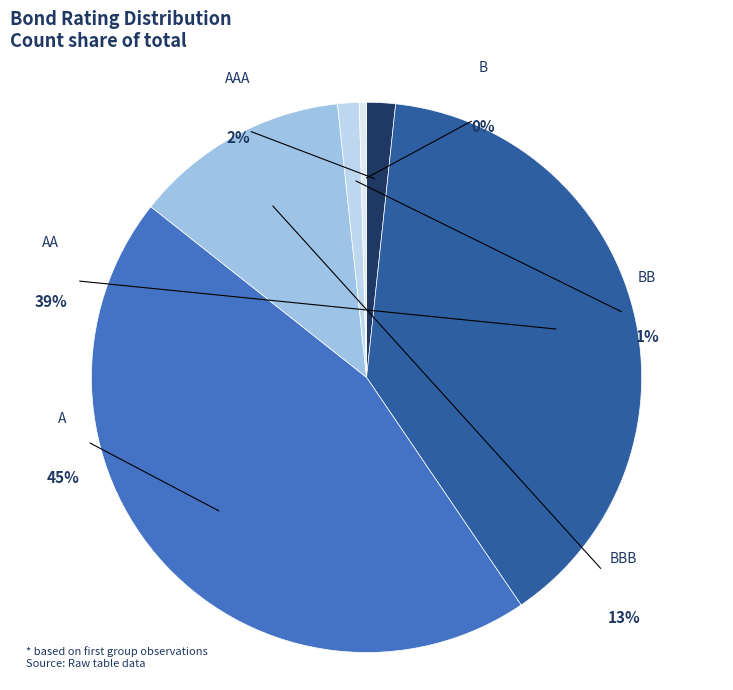

Is the sum of AAA and B greater than half?

No